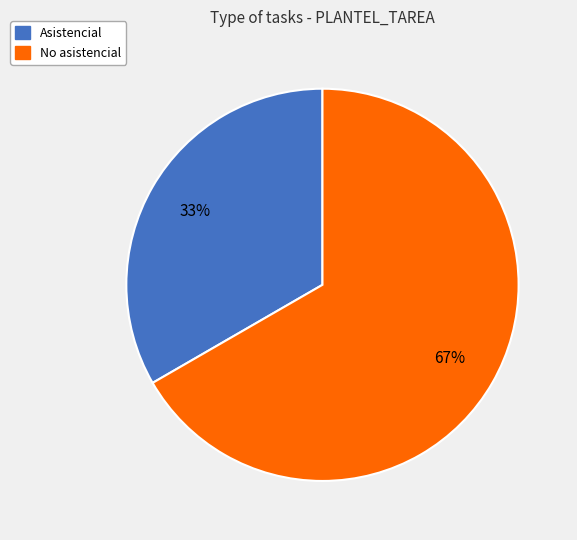

To the nearest percent, what is the average slice percentage?

50%